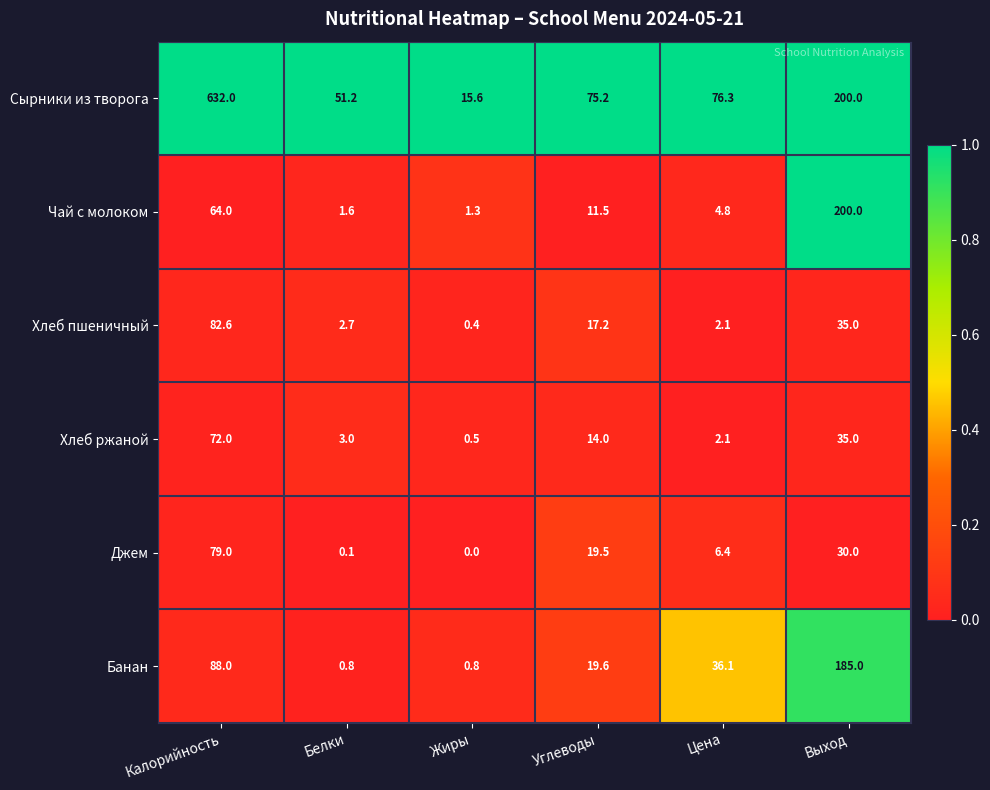

What is the spread (max minus min) of values at Белки?

51.1